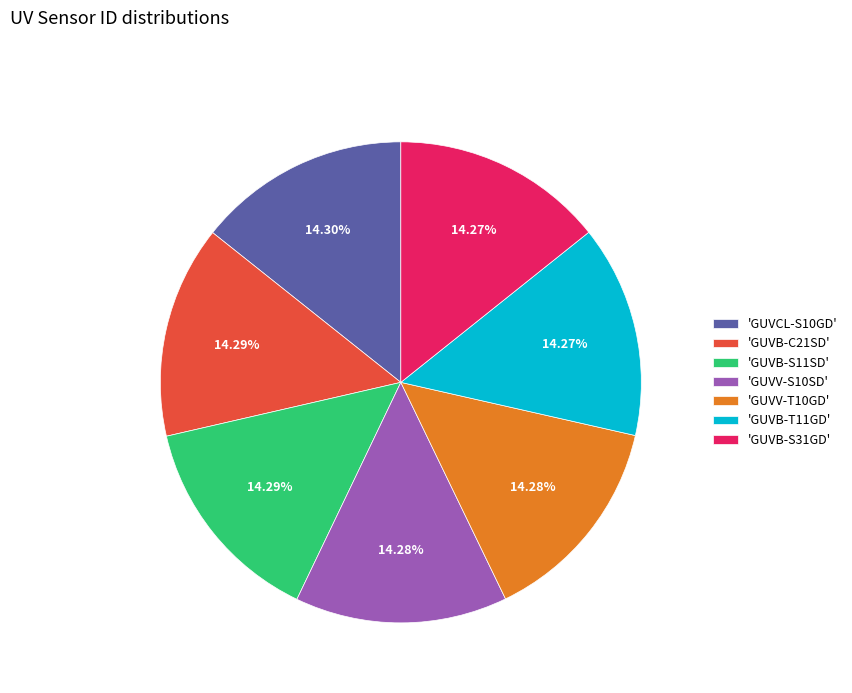

What is the ratio of the value at 'GUVV-S10SD' to the value at 'GUVCL-S10GD'?

1.0